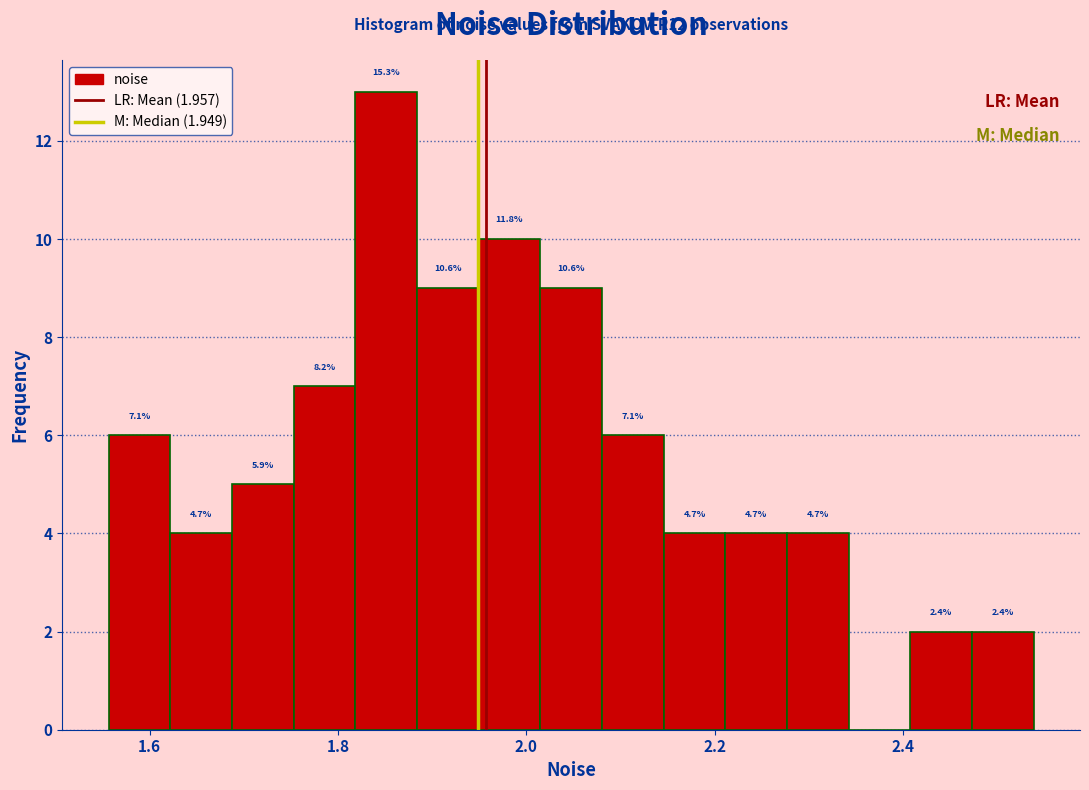

Around what value on the x-axis is the tallest bar? Give the approximate position of its centre, as read against the axis.

1.86